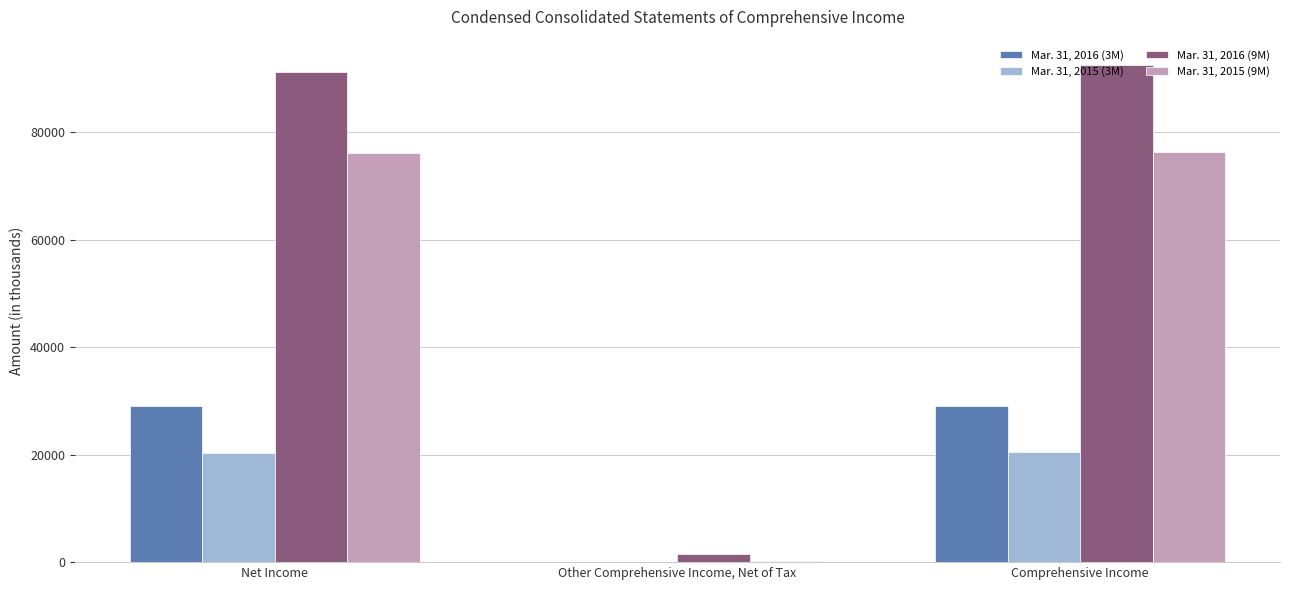

Is it true that Mar. 31, 2015 (3M) equals 10264 at Net Income?

False